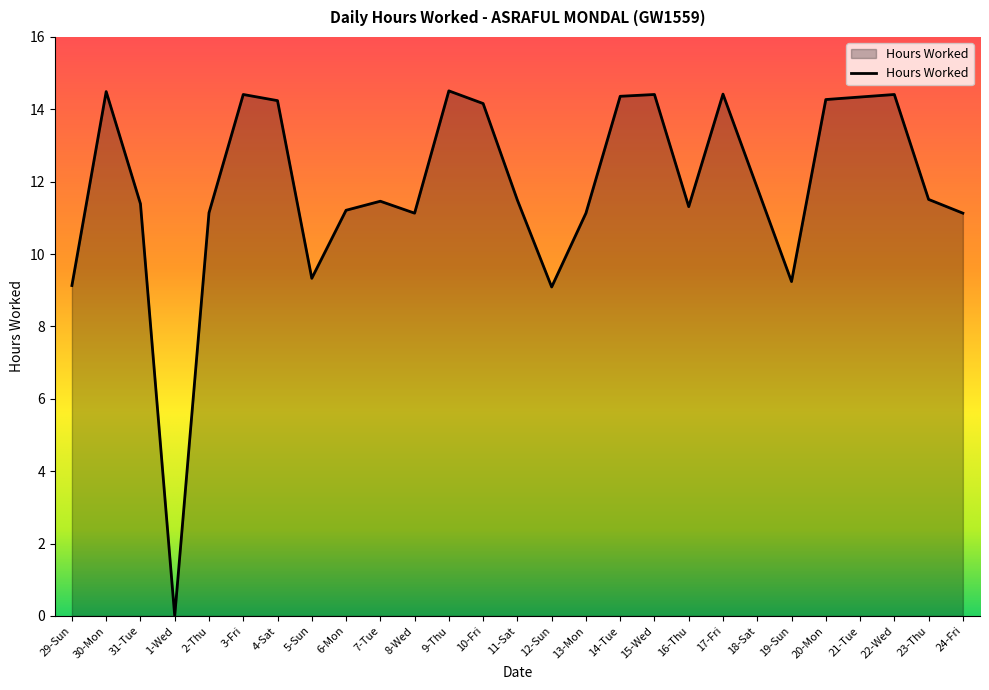

At which category does the chart reach its minimum across all series?

1-Wed